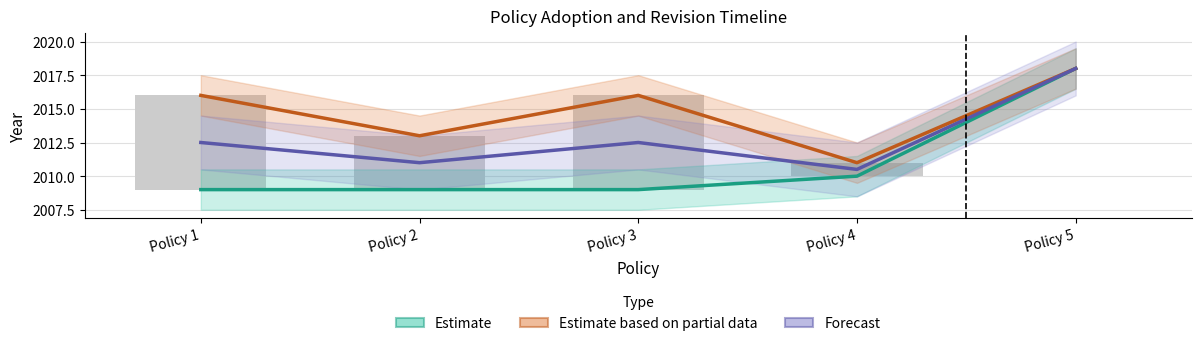

How many groups of bars are there?

5